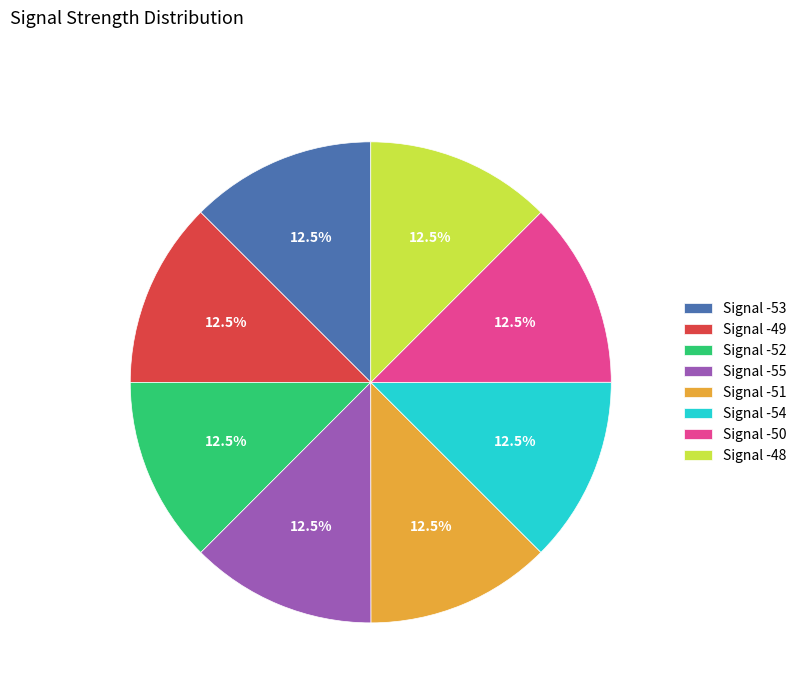

How many segments does this pie chart have?

8